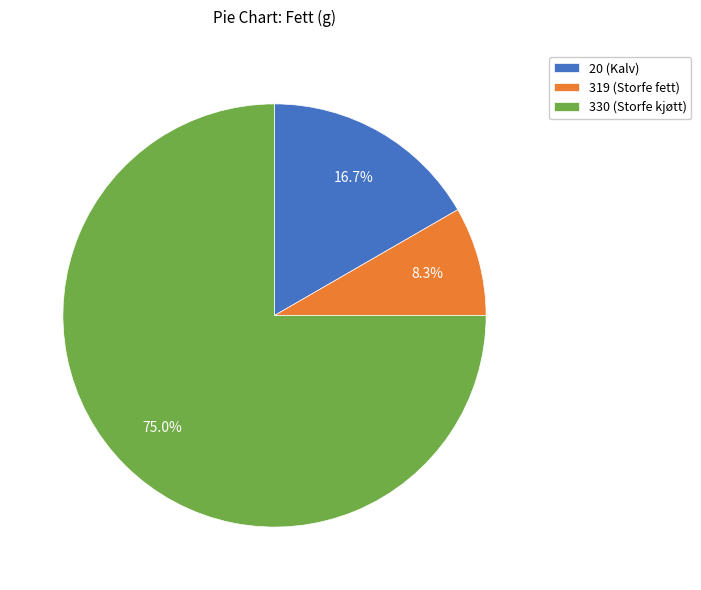

Rank the categories by value from highest to lowest.

330 (Storfe kjøtt), 20 (Kalv), 319 (Storfe fett)